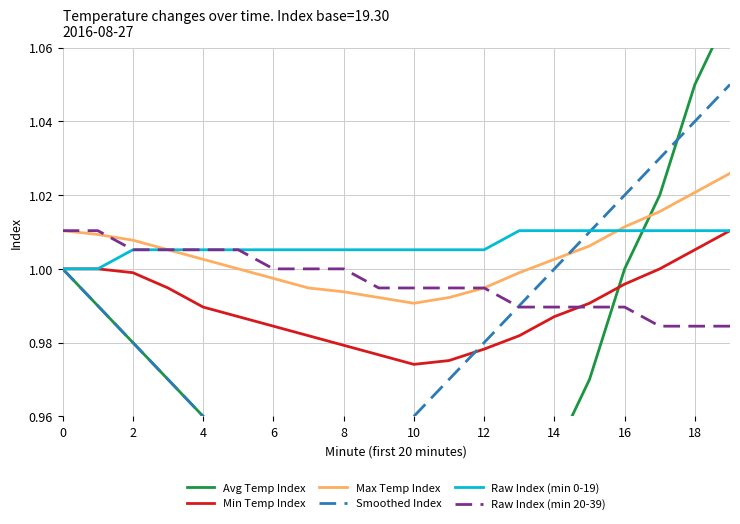

At which category does the chart reach its minimum across all series?

10